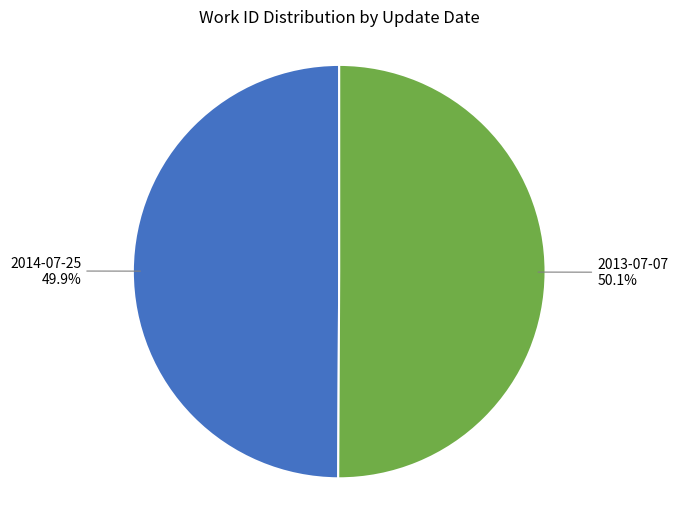

What is the ratio of the value at 2014-07-25 to the value at 2013-07-07?

1.0